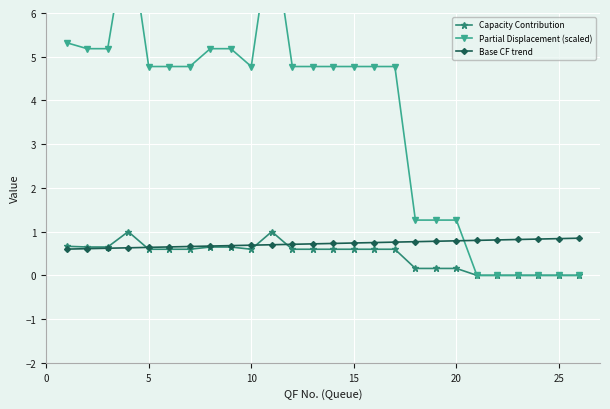

What is the difference between the maximum and minimum values in the Capacity Contribution series?

1.0